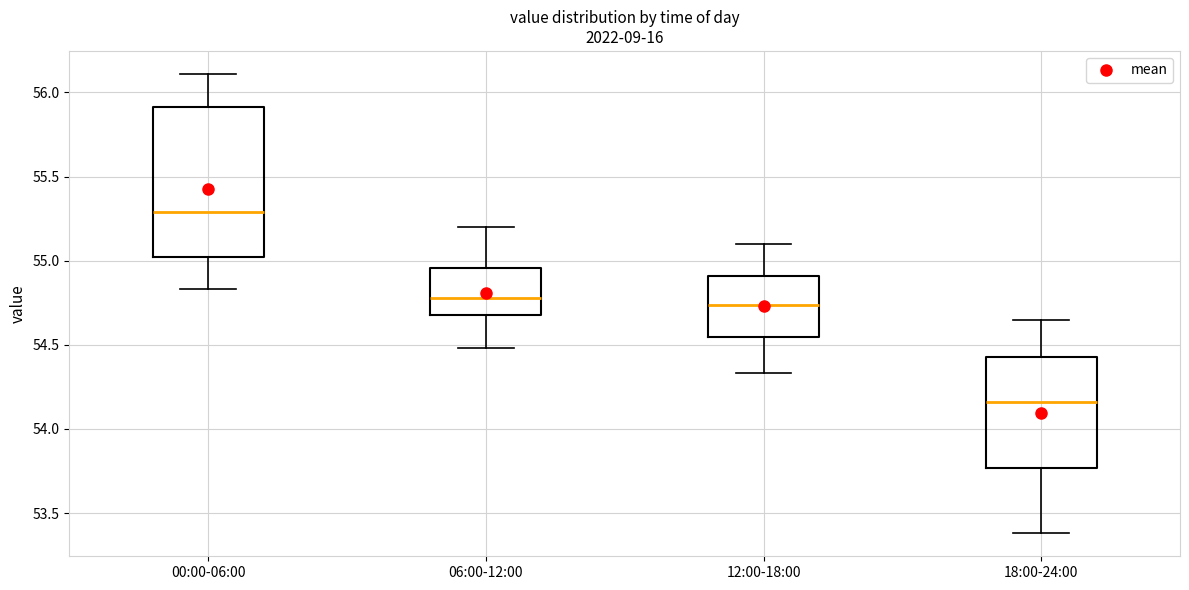

Reading left to right, read every box against the y-axis: the position of its median line, the range the box covers, and the ends of its whiskers. The values are not printed on the chart, so give them approximately, as read against the axis.

00:00-06:00: median 55.30, box 55.00 to 55.90, whiskers 54.85 to 56.10
06:00-12:00: median 54.80, box 54.70 to 54.95, whiskers 54.50 to 55.20
12:00-18:00: median 54.75, box 54.55 to 54.90, whiskers 54.35 to 55.10
18:00-24:00: median 54.15, box 53.75 to 54.45, whiskers 53.40 to 54.65